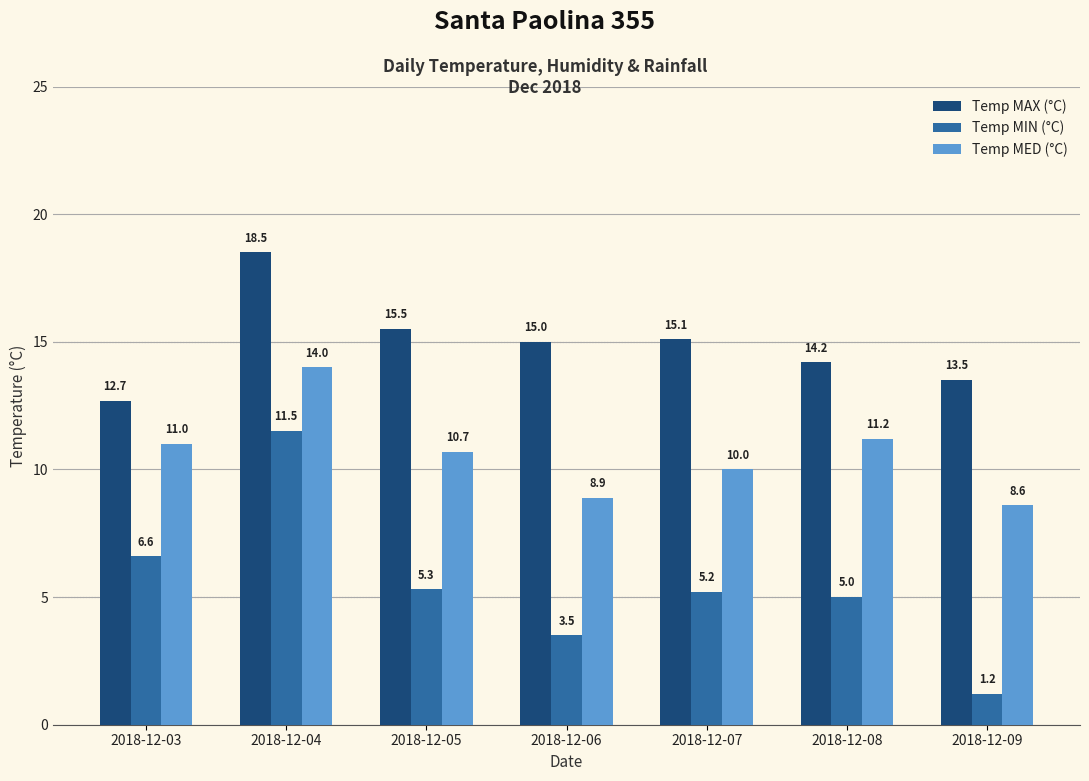

How many bars are there in total?

21